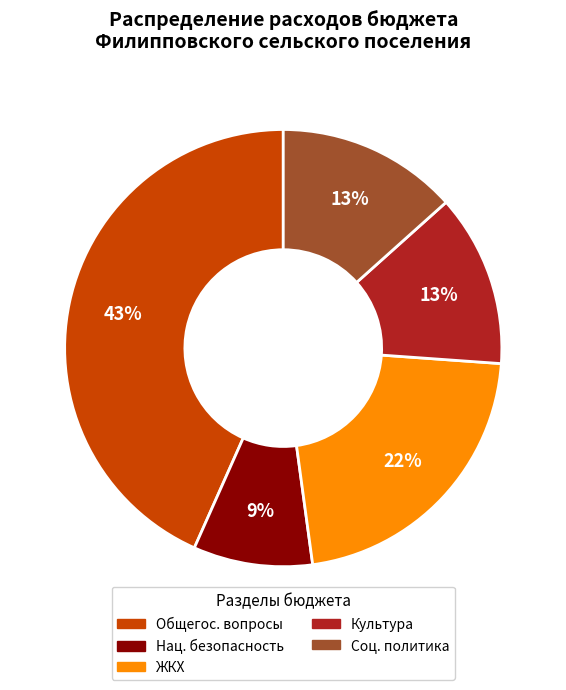

To the nearest percent, what is the average slice percentage?

20%